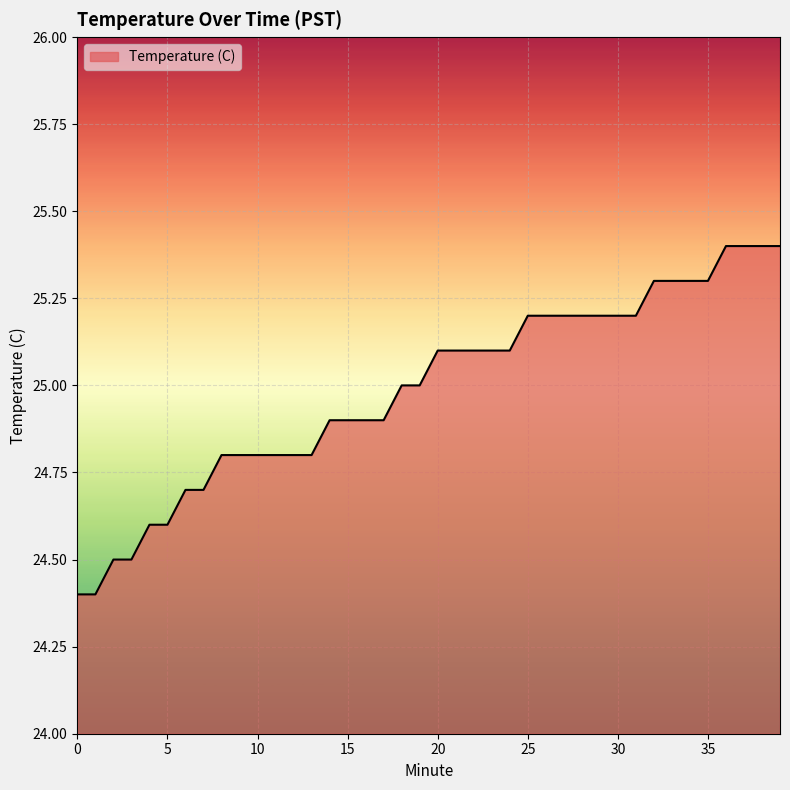

Reading left to right, extract all data points from this chart.

24.4	24.4	24.5	24.5	24.6	24.6	24.7	24.7	24.8	24.8	24.8	24.8	24.8	24.8	24.9	24.9	24.9	24.9	25.0	25.0	25.1	25.1	25.1	25.1	25.1	25.2	25.2	25.2	25.2	25.2	25.2	25.2	25.3	25.3	25.3	25.3	25.4	25.4	25.4	25.4